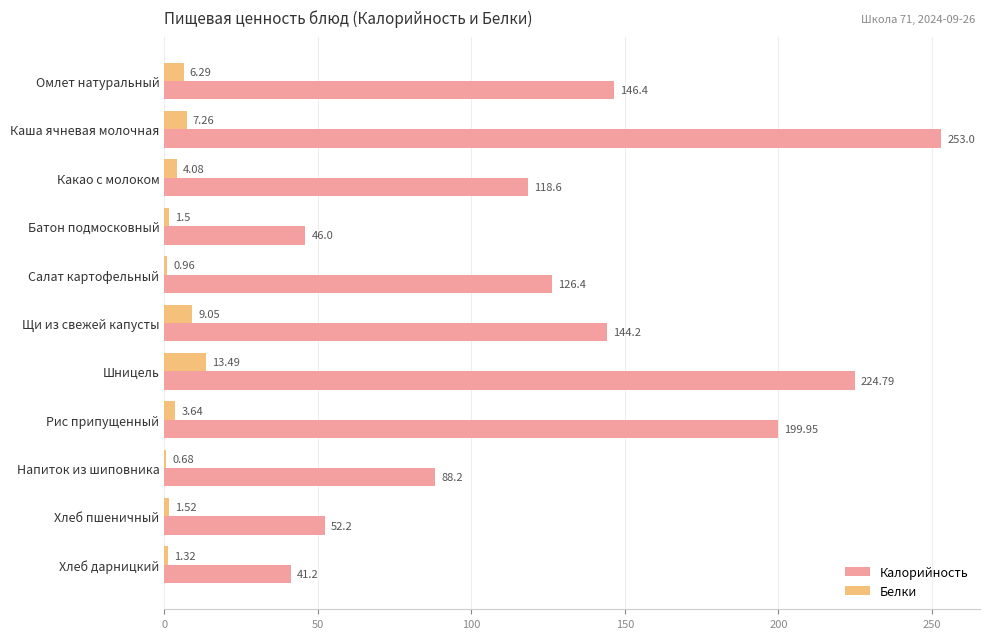

Which series changed the most between Каша ячневая молочная and Салат картофельный?

Калорийность